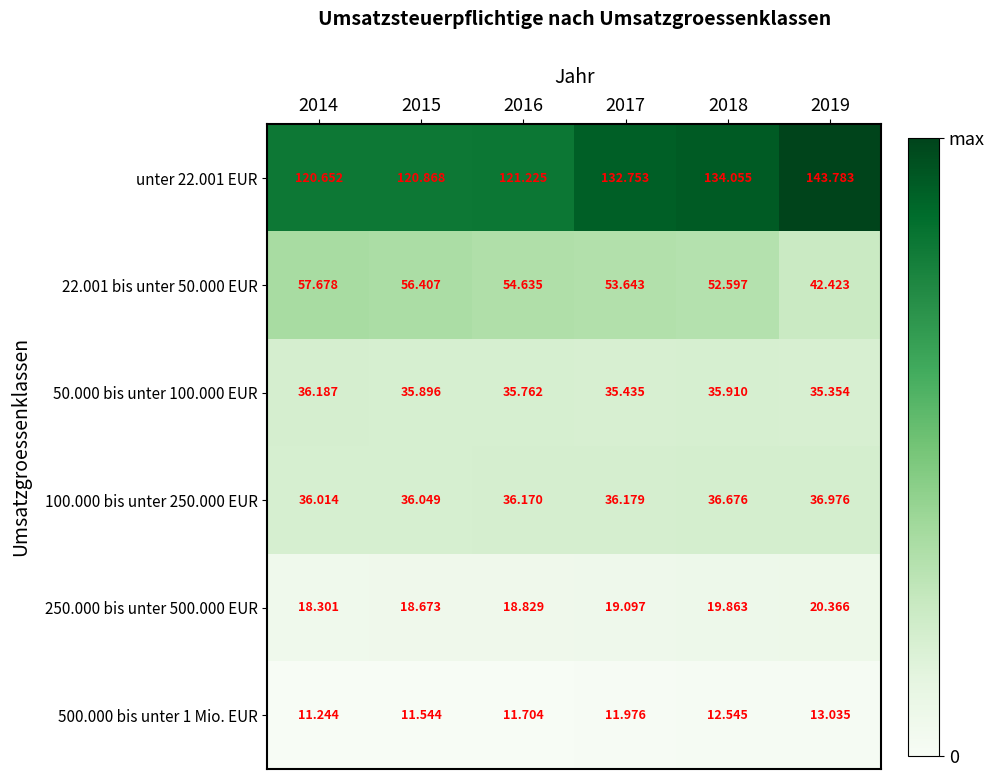

Is the value of 500.000 bis unter 1 Mio. EUR at 2015 greater than the value of 50.000 bis unter 100.000 EUR at 2015?

No